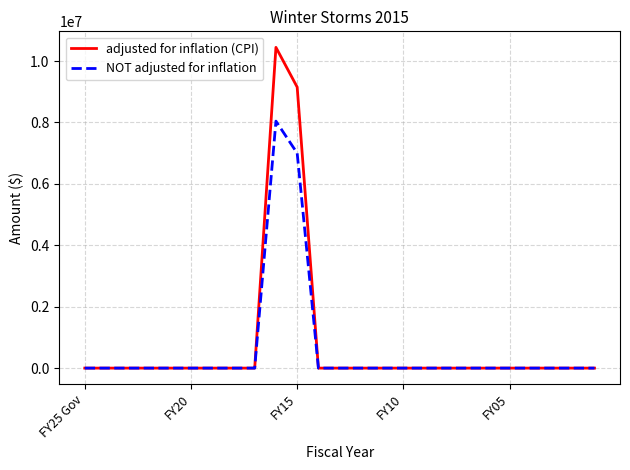

What is the maximum value for NOT adjusted for inflation?

8043236